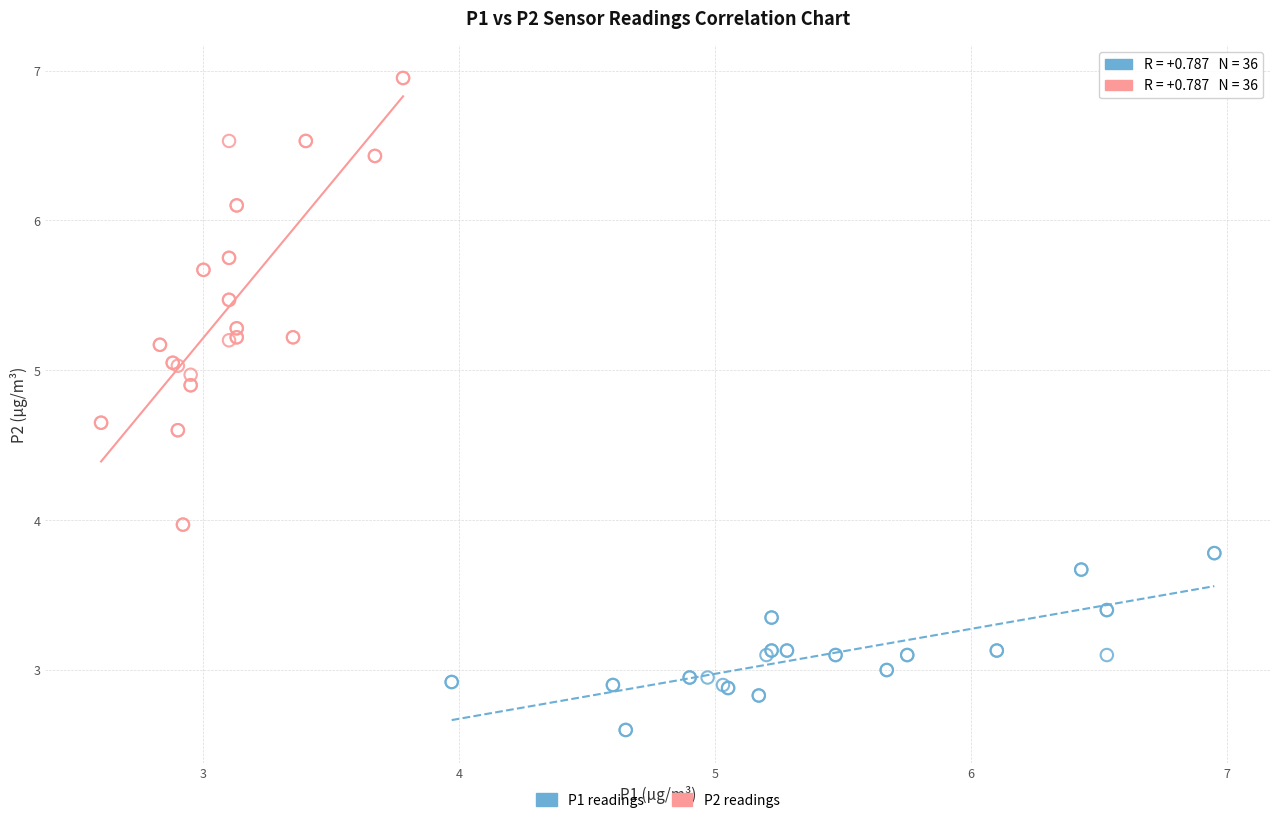

Which series contains the highest Y value?

P2 readings